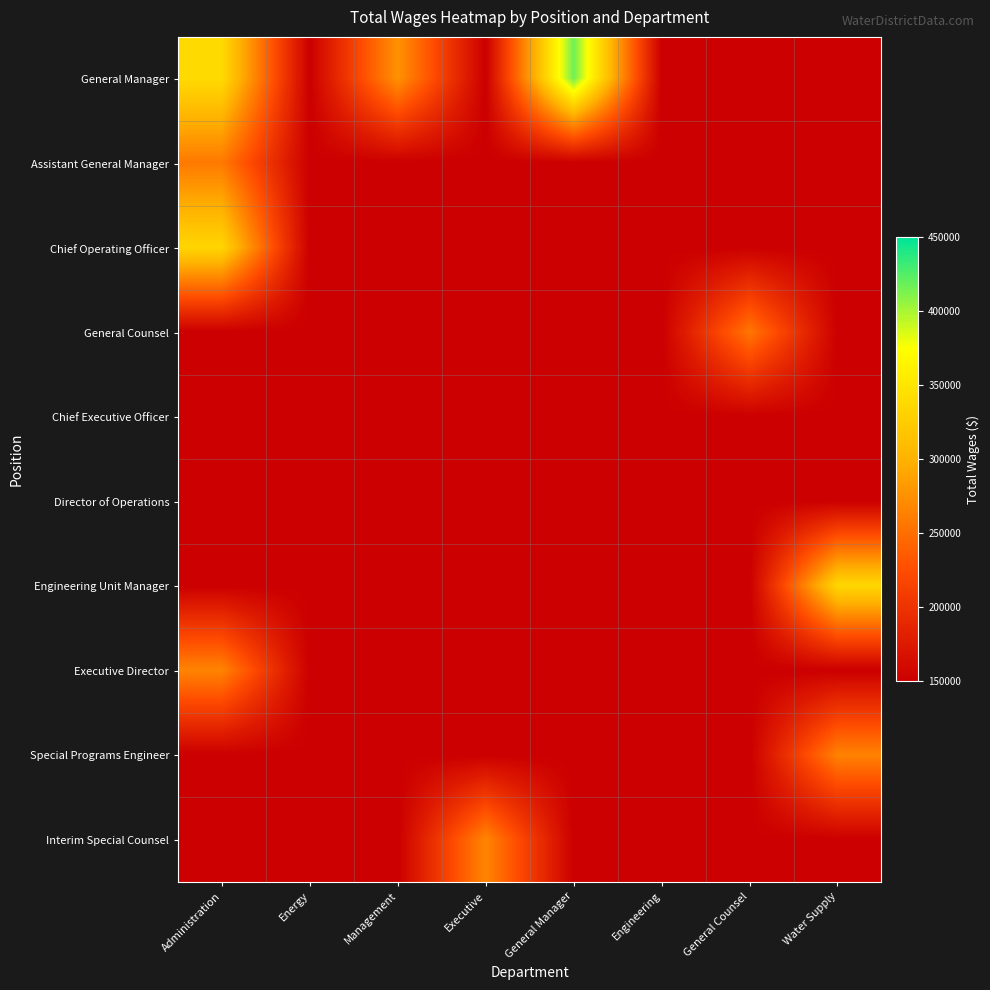

At Management, list the series in order from smallest to largest.

Assistant General Manager, Chief Operating Officer, General Counsel, Chief Executive Officer, Director of Operations, Engineering Unit Manager, Executive Director, Special Programs Engineer, Interim Special Counsel, General Manager